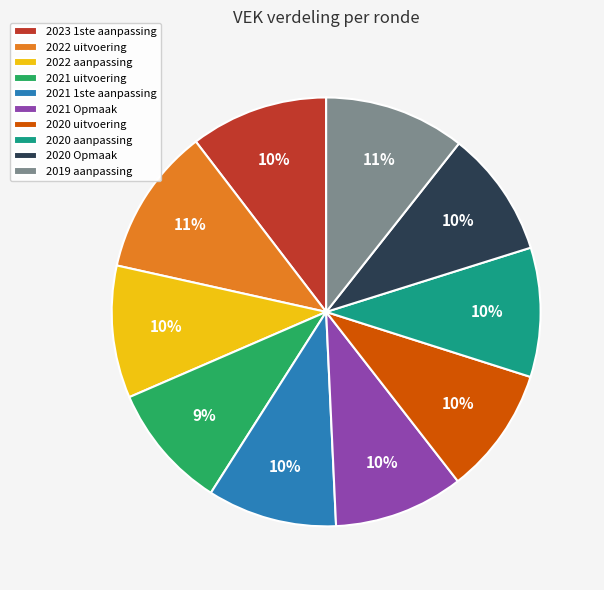

What is the ratio of the value at 2021 Opmaak to the value at 2021 1ste aanpassing?

1.0